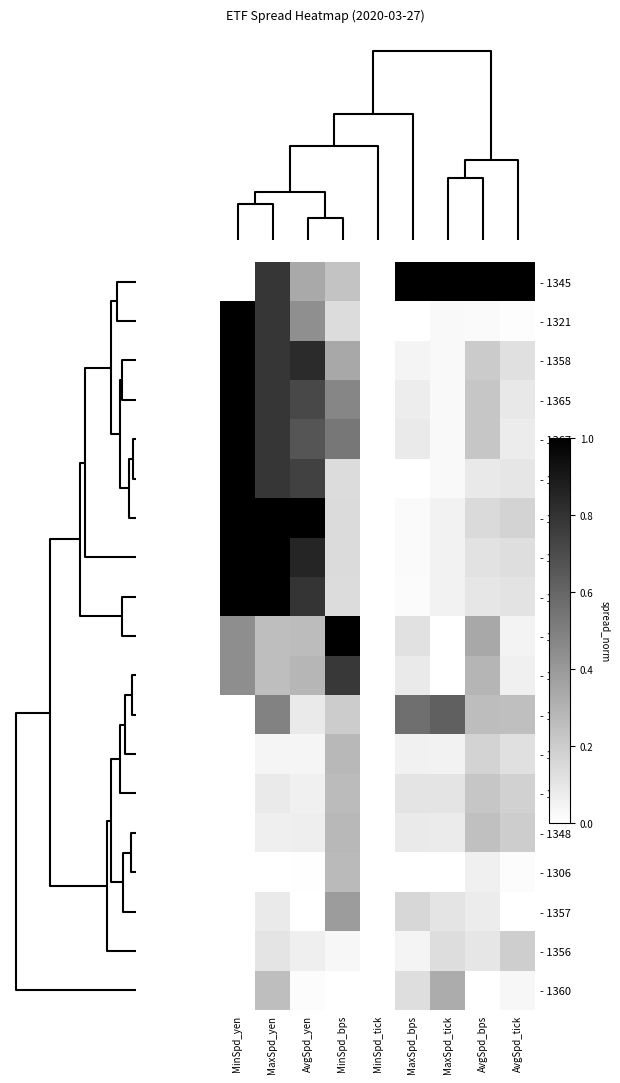

Reading right to left, transcribe all the data shown in this chart.

- 1345: AvgSpd_tick=1.0	AvgSpd_bps=1.0	MaxSpd_tick=1.0	MaxSpd_bps=1.0	MinSpd_tick=0.0	MinSpd_bps=0.2	AvgSpd_yen=0.3	MaxSpd_yen=0.8	MinSpd_yen=0.0
- 1321: AvgSpd_tick=0.0	AvgSpd_bps=0.0	MaxSpd_tick=0.0	MaxSpd_bps=0.0	MinSpd_tick=0.0	MinSpd_bps=0.1	AvgSpd_yen=0.4	MaxSpd_yen=0.8	MinSpd_yen=1.0
- 1358: AvgSpd_tick=0.1	AvgSpd_bps=0.2	MaxSpd_tick=0.0	MaxSpd_bps=0.0	MinSpd_tick=0.0	MinSpd_bps=0.3	AvgSpd_yen=0.8	MaxSpd_yen=0.8	MinSpd_yen=1.0
- 1365: AvgSpd_tick=0.1	AvgSpd_bps=0.2	MaxSpd_tick=0.0	MaxSpd_bps=0.1	MinSpd_tick=0.0	MinSpd_bps=0.5	AvgSpd_yen=0.7	MaxSpd_yen=0.8	MinSpd_yen=1.0
- 1367: AvgSpd_tick=0.1	AvgSpd_bps=0.2	MaxSpd_tick=0.0	MaxSpd_bps=0.1	MinSpd_tick=0.0	MinSpd_bps=0.5	AvgSpd_yen=0.7	MaxSpd_yen=0.8	MinSpd_yen=1.0
- 1320: AvgSpd_tick=0.1	AvgSpd_bps=0.1	MaxSpd_tick=0.0	MaxSpd_bps=0.0	MinSpd_tick=0.0	MinSpd_bps=0.1	AvgSpd_yen=0.7	MaxSpd_yen=0.8	MinSpd_yen=1.0
- 1346: AvgSpd_tick=0.2	AvgSpd_bps=0.1	MaxSpd_tick=0.1	MaxSpd_bps=0.0	MinSpd_tick=0.0	MinSpd_bps=0.1	AvgSpd_yen=1.0	MaxSpd_yen=1.0	MinSpd_yen=1.0
- 1329: AvgSpd_tick=0.1	AvgSpd_bps=0.1	MaxSpd_tick=0.1	MaxSpd_bps=0.0	MinSpd_tick=0.0	MinSpd_bps=0.1	AvgSpd_yen=0.9	MaxSpd_yen=1.0	MinSpd_yen=1.0
- 1330: AvgSpd_tick=0.1	AvgSpd_bps=0.1	MaxSpd_tick=0.1	MaxSpd_bps=0.0	MinSpd_tick=0.0	MinSpd_bps=0.1	AvgSpd_yen=0.8	MaxSpd_yen=1.0	MinSpd_yen=1.0
- 1366: AvgSpd_tick=0.0	AvgSpd_bps=0.3	MaxSpd_tick=0.0	MaxSpd_bps=0.1	MinSpd_tick=0.0	MinSpd_bps=1.0	AvgSpd_yen=0.3	MaxSpd_yen=0.3	MinSpd_yen=0.4
- 1368: AvgSpd_tick=0.1	AvgSpd_bps=0.3	MaxSpd_tick=0.0	MaxSpd_bps=0.1	MinSpd_tick=0.0	MinSpd_bps=0.8	AvgSpd_yen=0.3	MaxSpd_yen=0.3	MinSpd_yen=0.4
- 1343: AvgSpd_tick=0.3	AvgSpd_bps=0.3	MaxSpd_tick=0.6	MaxSpd_bps=0.6	MinSpd_tick=0.0	MinSpd_bps=0.2	AvgSpd_yen=0.1	MaxSpd_yen=0.5	MinSpd_yen=0.0
- 1308: AvgSpd_tick=0.1	AvgSpd_bps=0.2	MaxSpd_tick=0.1	MaxSpd_bps=0.1	MinSpd_tick=0.0	MinSpd_bps=0.3	AvgSpd_yen=0.0	MaxSpd_yen=0.0	MinSpd_yen=0.0
- 1305: AvgSpd_tick=0.2	AvgSpd_bps=0.2	MaxSpd_tick=0.1	MaxSpd_bps=0.1	MinSpd_tick=0.0	MinSpd_bps=0.3	AvgSpd_yen=0.1	MaxSpd_yen=0.1	MinSpd_yen=0.0
- 1348: AvgSpd_tick=0.2	AvgSpd_bps=0.2	MaxSpd_tick=0.1	MaxSpd_bps=0.1	MinSpd_tick=0.0	MinSpd_bps=0.3	AvgSpd_yen=0.1	MaxSpd_yen=0.1	MinSpd_yen=0.0
- 1306: AvgSpd_tick=0.0	AvgSpd_bps=0.1	MaxSpd_tick=0.0	MaxSpd_bps=0.0	MinSpd_tick=0.0	MinSpd_bps=0.3	AvgSpd_yen=0.0	MaxSpd_yen=0.0	MinSpd_yen=0.0
- 1357: AvgSpd_tick=0.0	AvgSpd_bps=0.1	MaxSpd_tick=0.1	MaxSpd_bps=0.2	MinSpd_tick=0.0	MinSpd_bps=0.4	AvgSpd_yen=0.0	MaxSpd_yen=0.1	MinSpd_yen=0.0
- 1356: AvgSpd_tick=0.2	AvgSpd_bps=0.1	MaxSpd_tick=0.1	MaxSpd_bps=0.0	MinSpd_tick=0.0	MinSpd_bps=0.0	AvgSpd_yen=0.1	MaxSpd_yen=0.1	MinSpd_yen=0.0
- 1360: AvgSpd_tick=0.0	AvgSpd_bps=0.0	MaxSpd_tick=0.3	MaxSpd_bps=0.1	MinSpd_tick=0.0	MinSpd_bps=0.0	AvgSpd_yen=0.0	MaxSpd_yen=0.3	MinSpd_yen=0.0